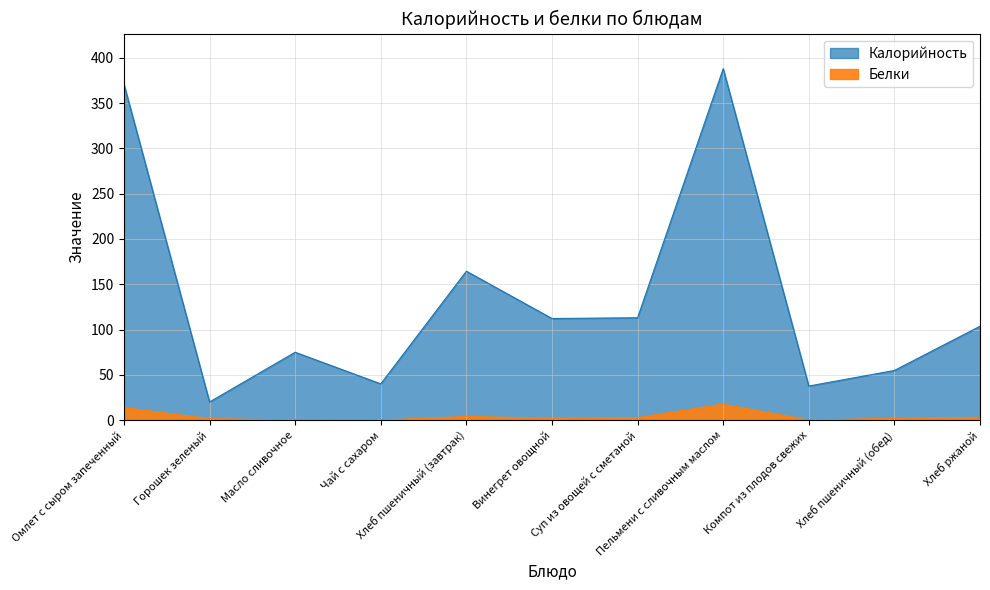

True or false: Калорийность has a value of 113.0 at Суп из овощей с сметаной.

True